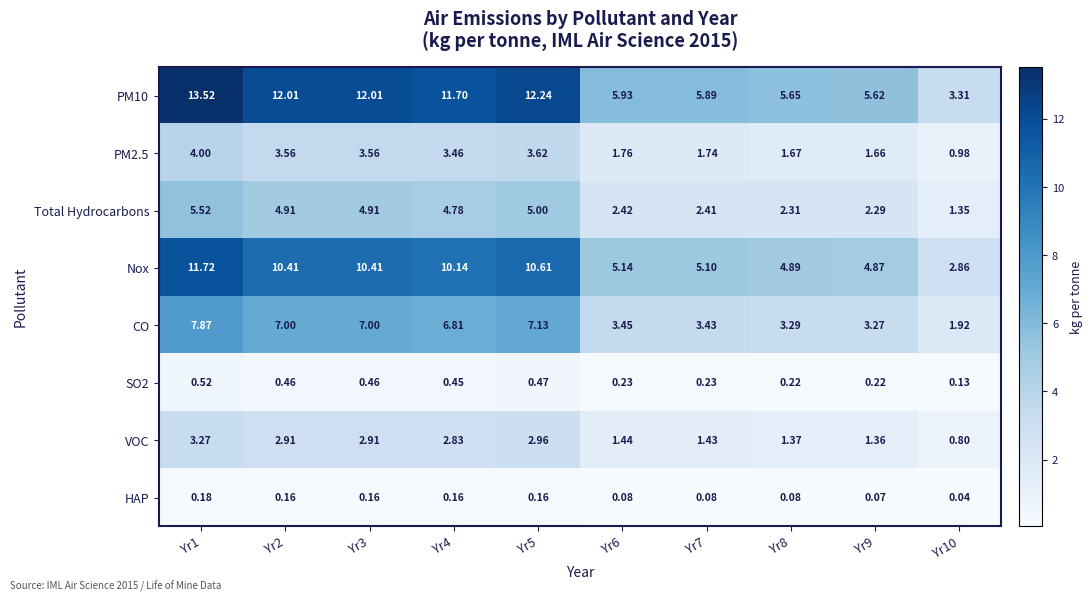

Is the value of Total Hydrocarbons at Yr2 greater than the value of Nox at Yr7?

No